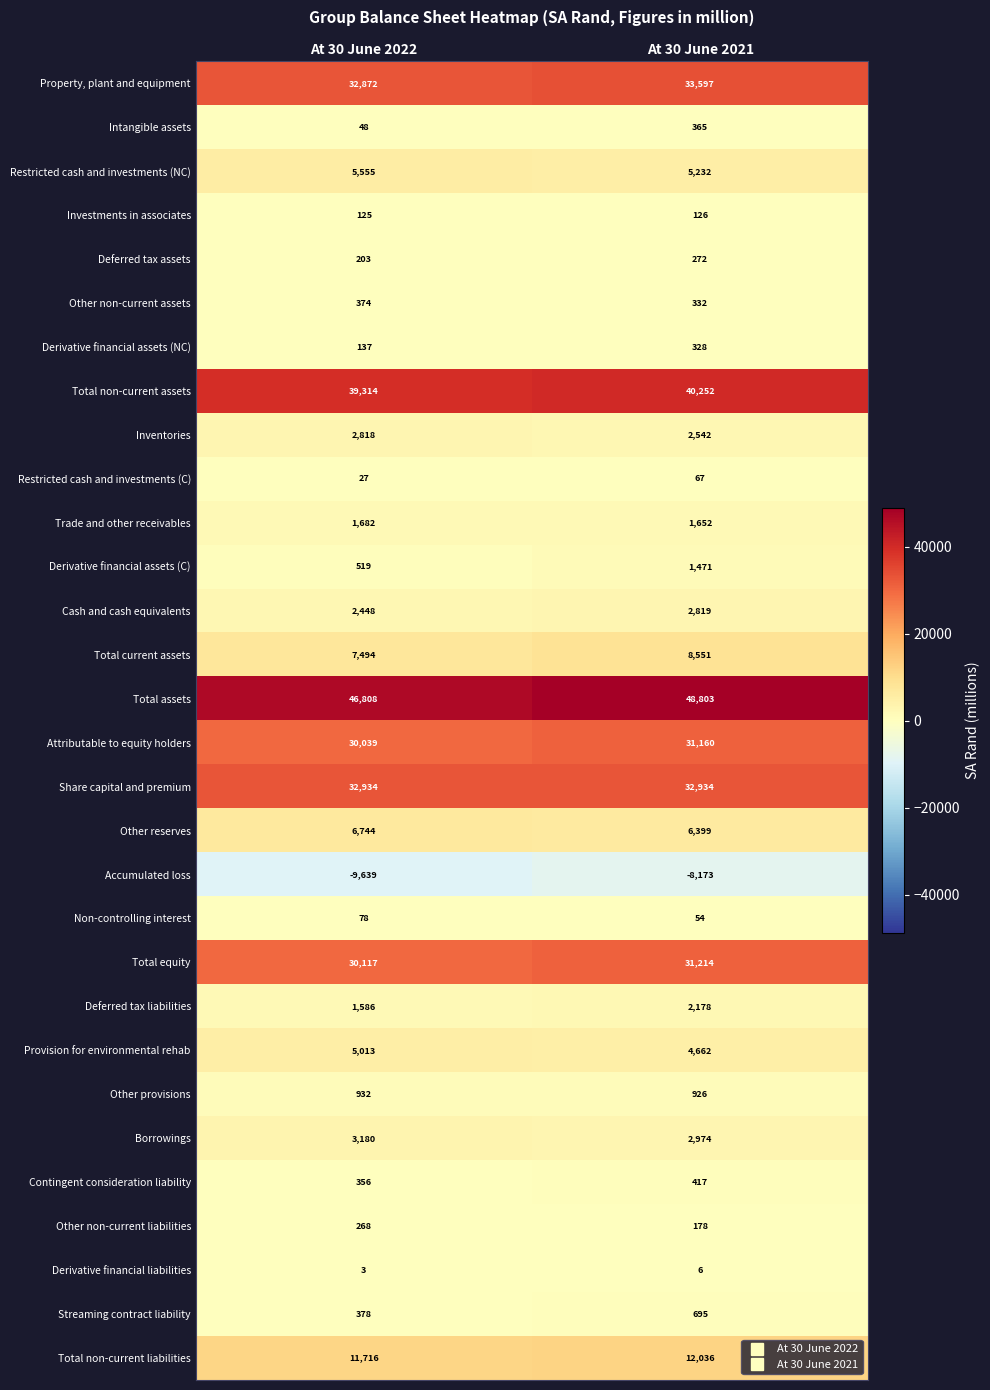

The Property, plant and equipment series shows 14466 at At 30 June 2021. True or false?

False